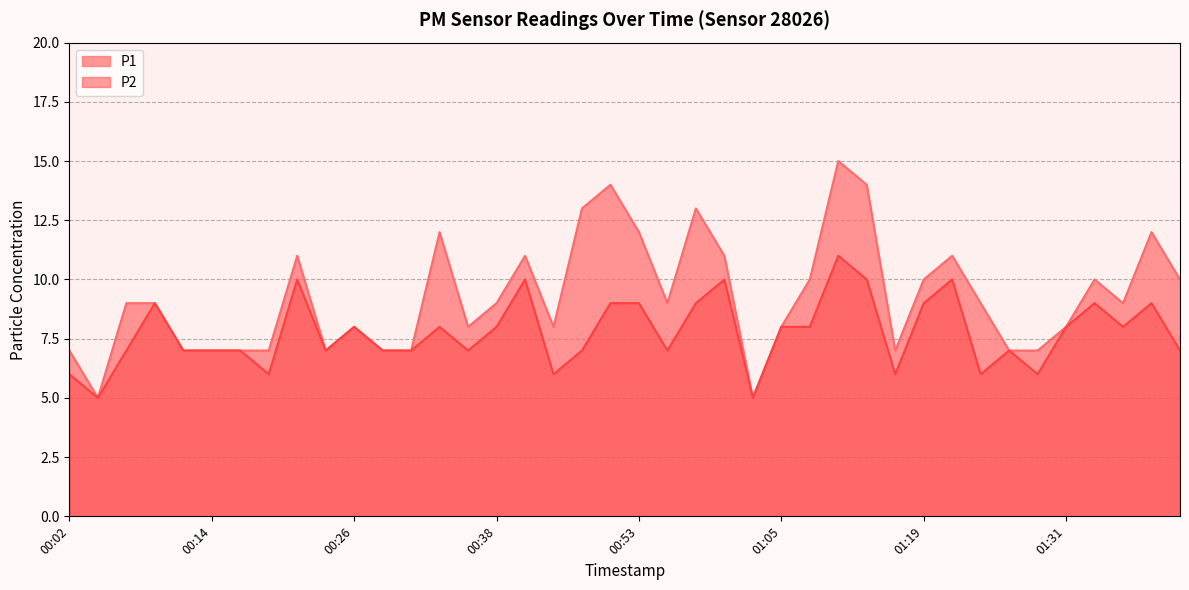

Between 00:50 and 00:36, which is larger?

00:50